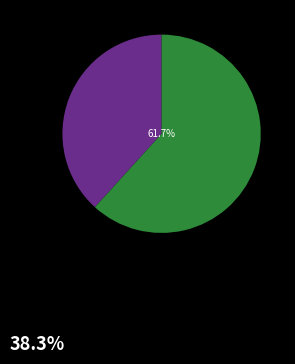

Is there a majority slice in this chart?

Yes